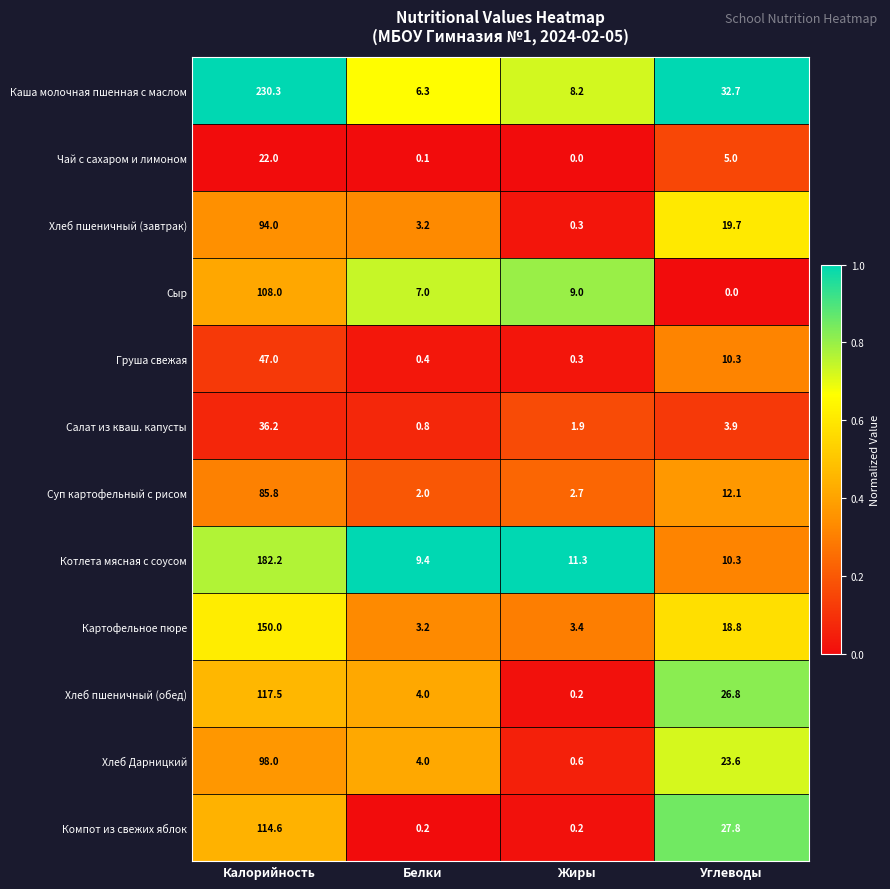

What is the greatest value displayed?

230.3